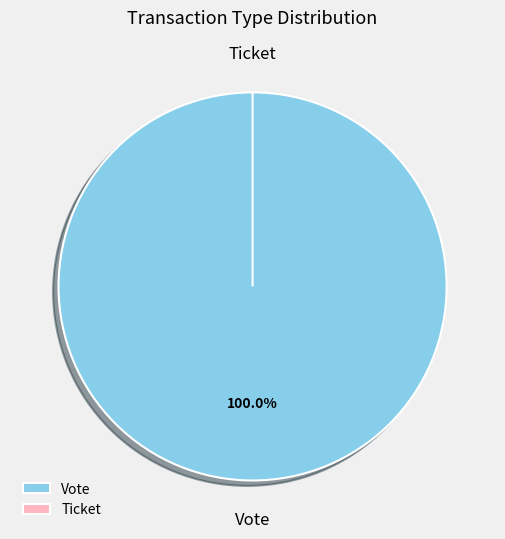

Which has a higher value, Ticket or Vote?

Vote